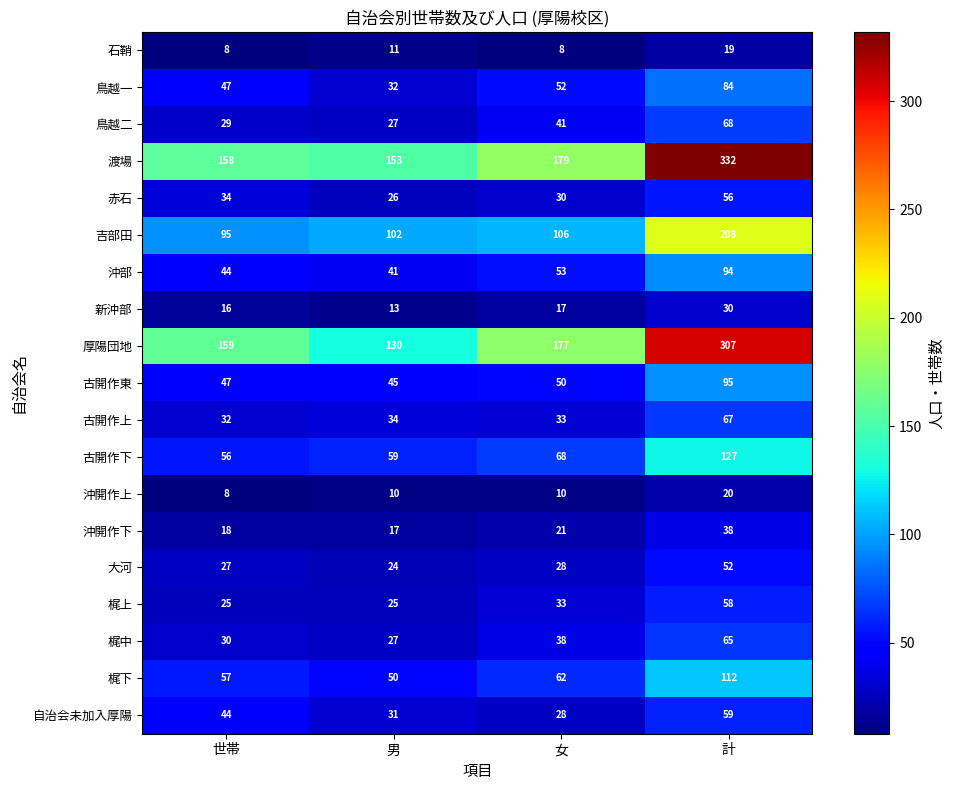

What is the total value across all series at 男?

857